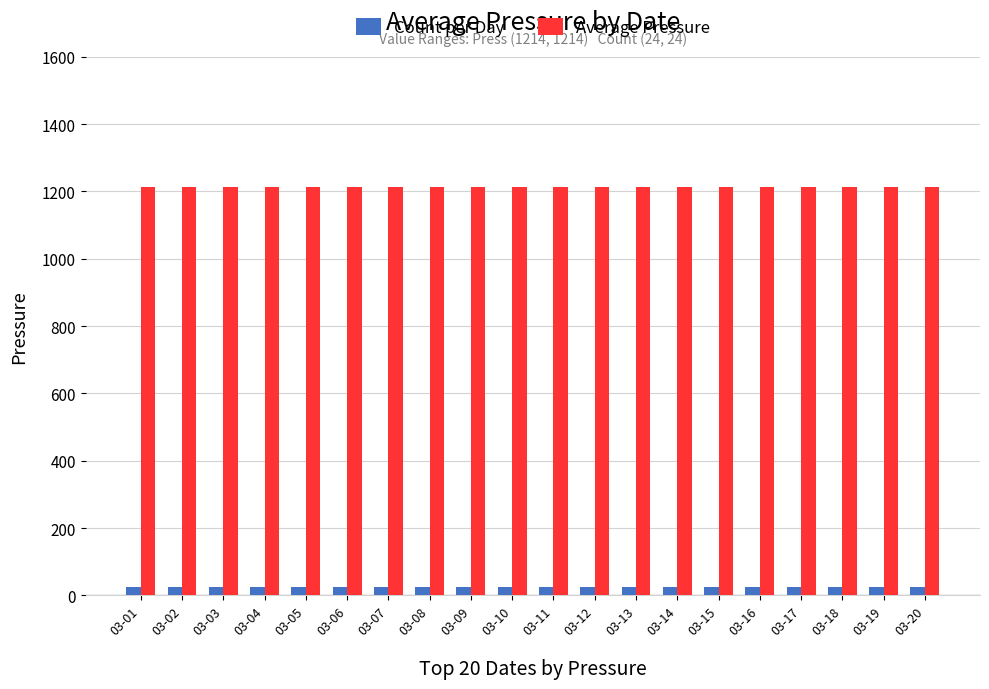

What is the minimum value shown in the chart?

24